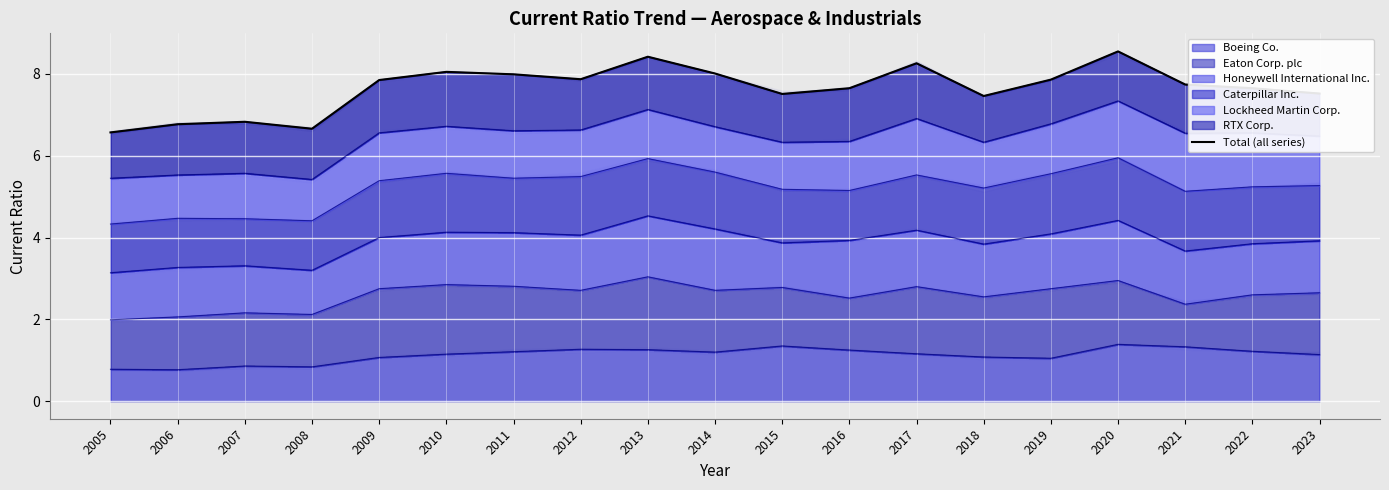

What is the change in value from 2015 to 2019?

+0.3